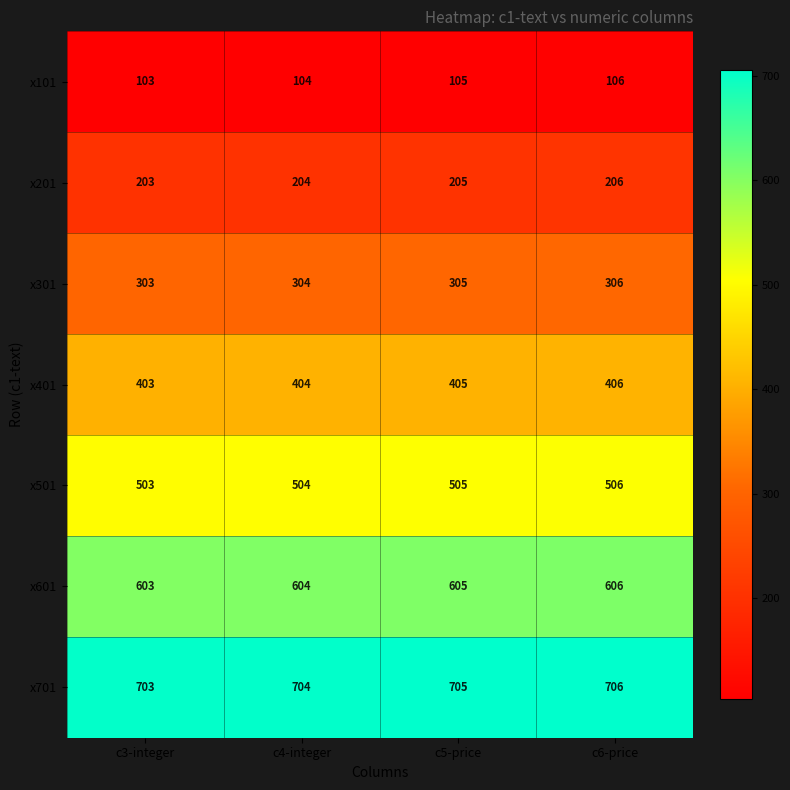

Is it true that x401 equals 277 at c5-price?

False